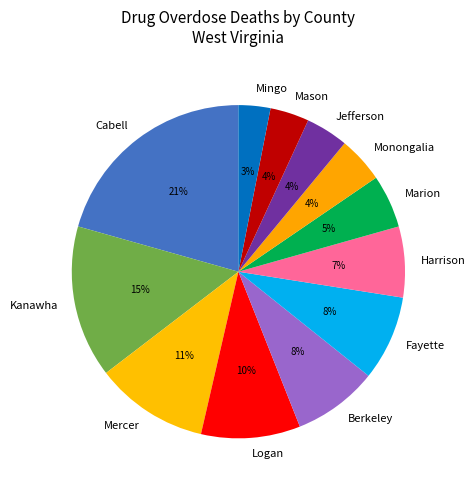

To the nearest percent, what is the difference between the Jefferson and Kanawha slice percentages?

11%